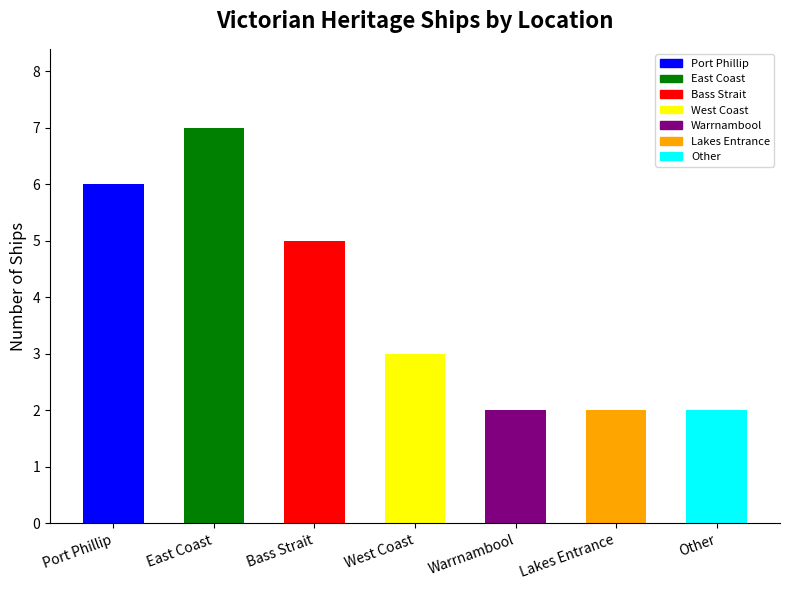

Is it true that the value at Port Phillip is 9?

False